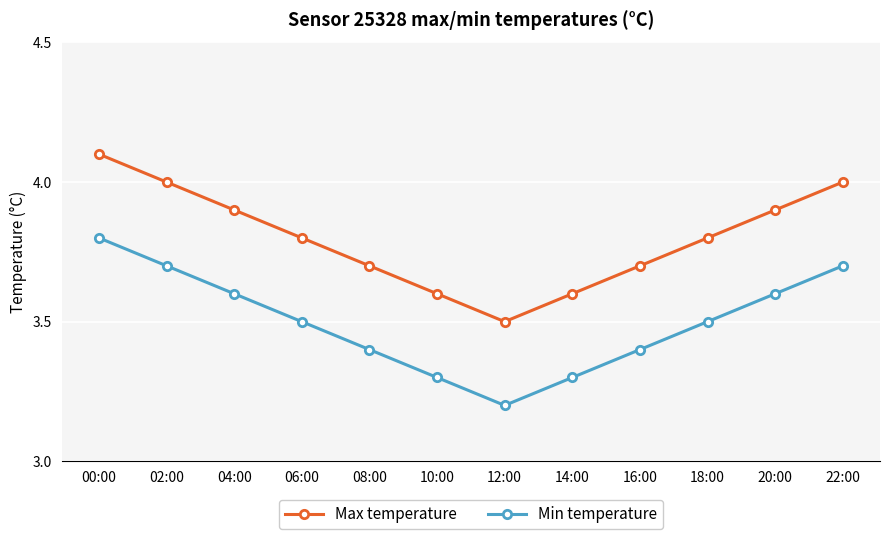

Which series has the largest total across all categories?

Max temperature